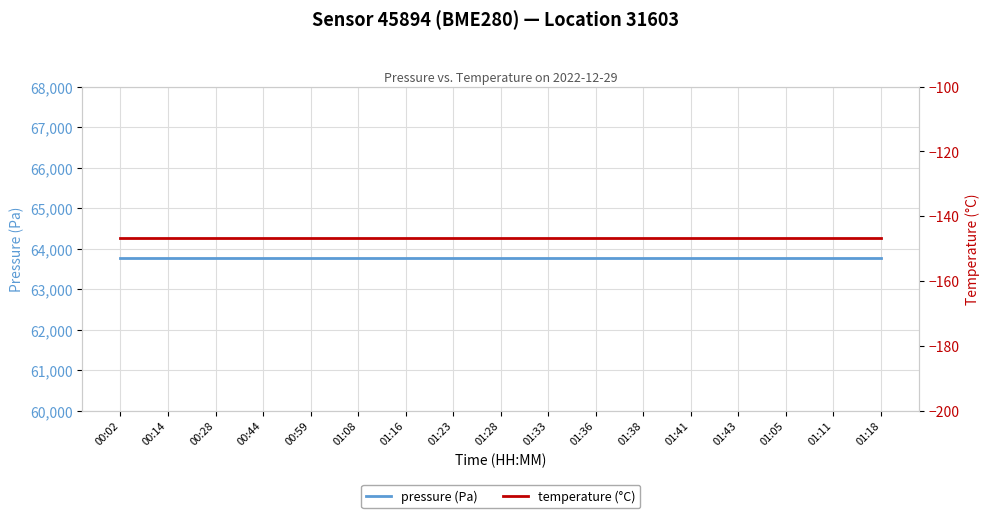

What is the value of the pressure point at the 1st from the left?

63776.7